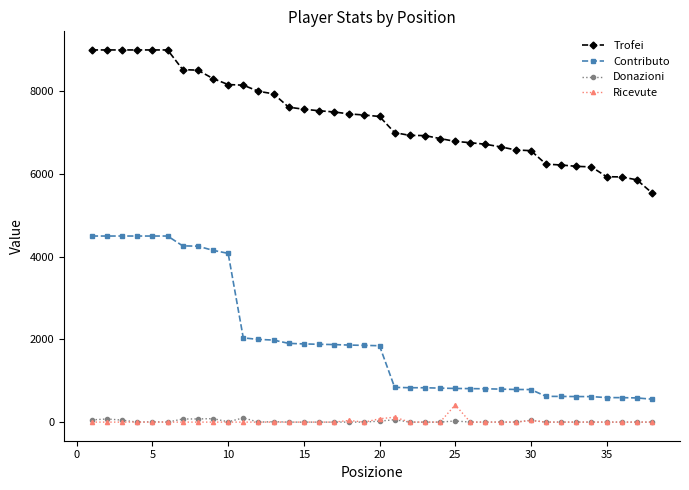

What is the greatest value displayed?

9000